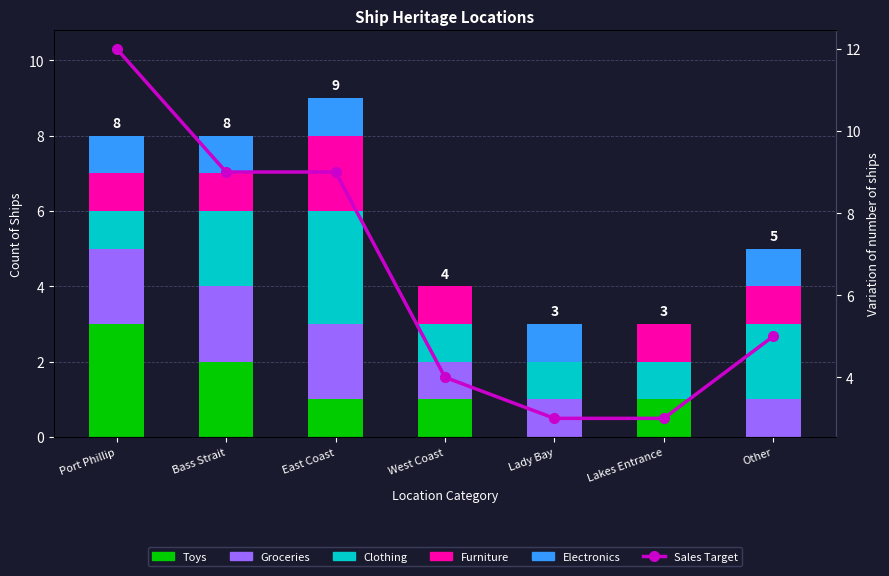

What is the label of the 3rd bar from the left?

East Coast